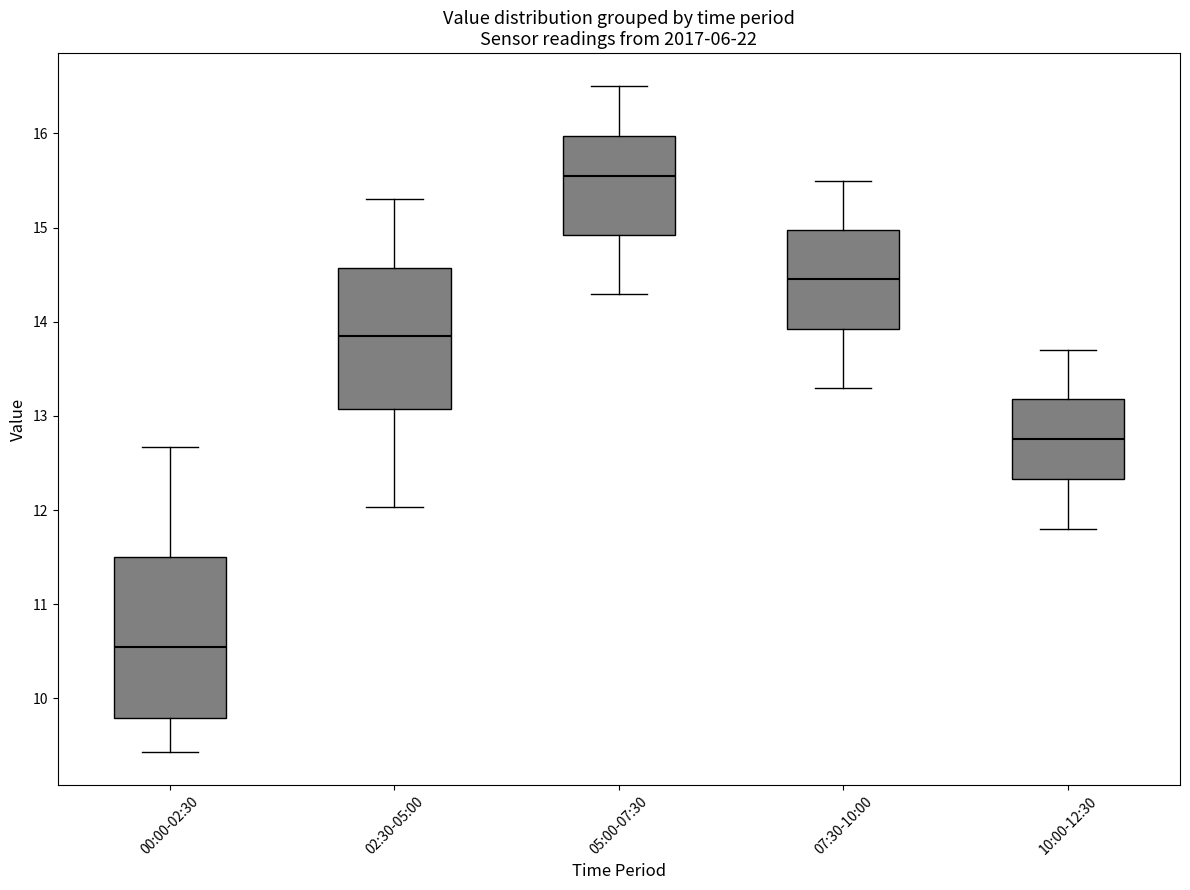

Where is the upper edge of the box for 05:00-07:30 on the y-axis? The values are not printed on the chart, so give them approximately, as read against the axis.

16.0